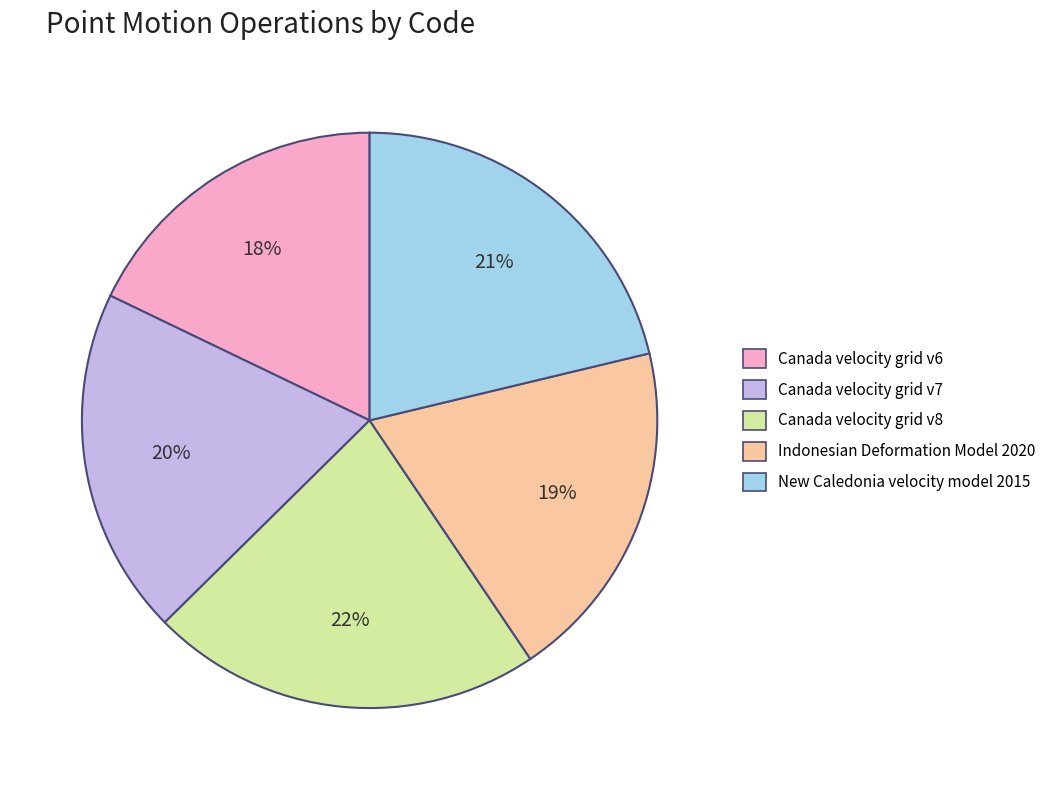

Is there a majority slice in this chart?

No